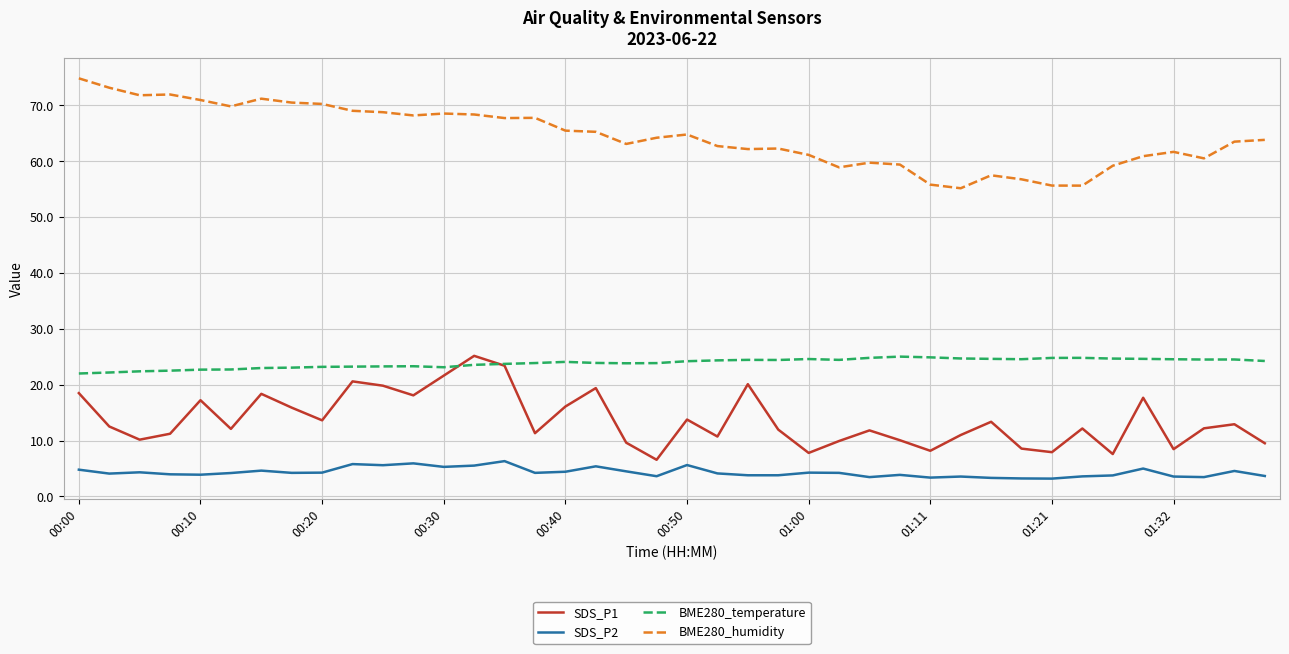

True or false: BME280_humidity and SDS_P2 intersect in this chart.

False